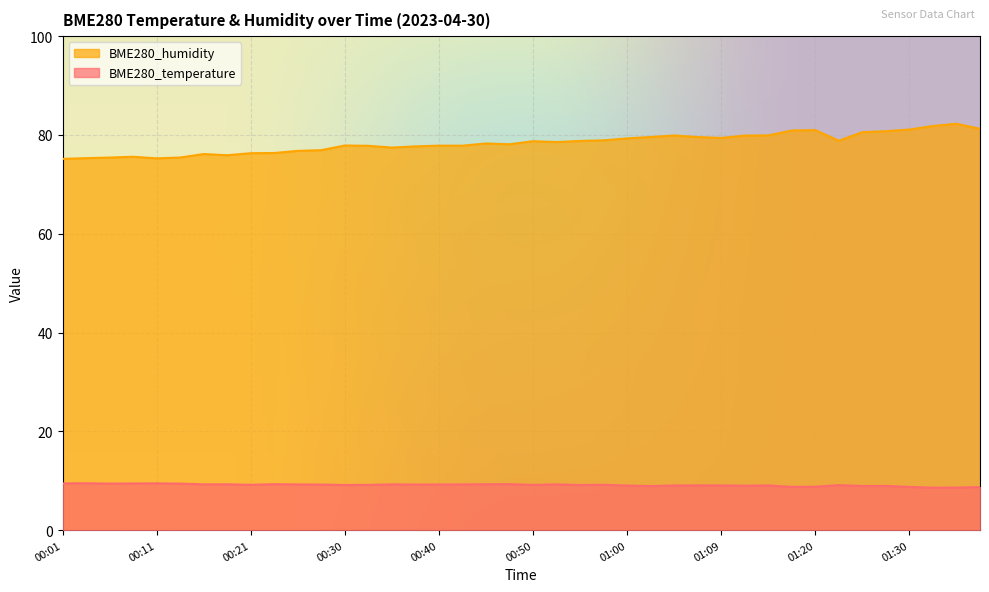

Which series changed the most between 00:47 and 01:09?

BME280_humidity